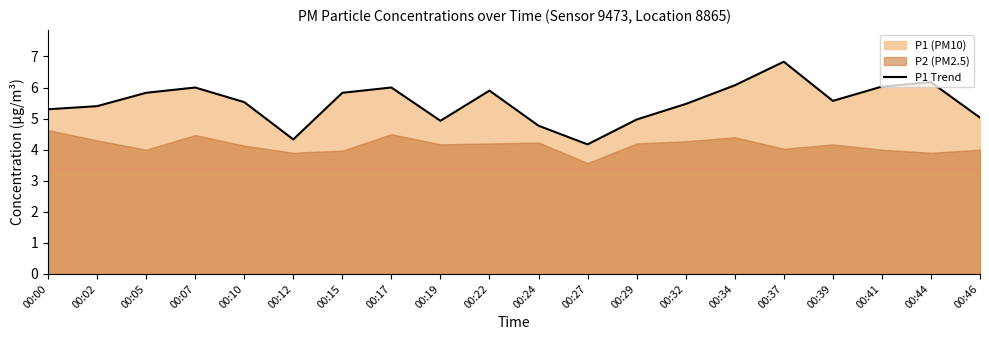

Between 00:19 and 00:12, which is larger?

00:19